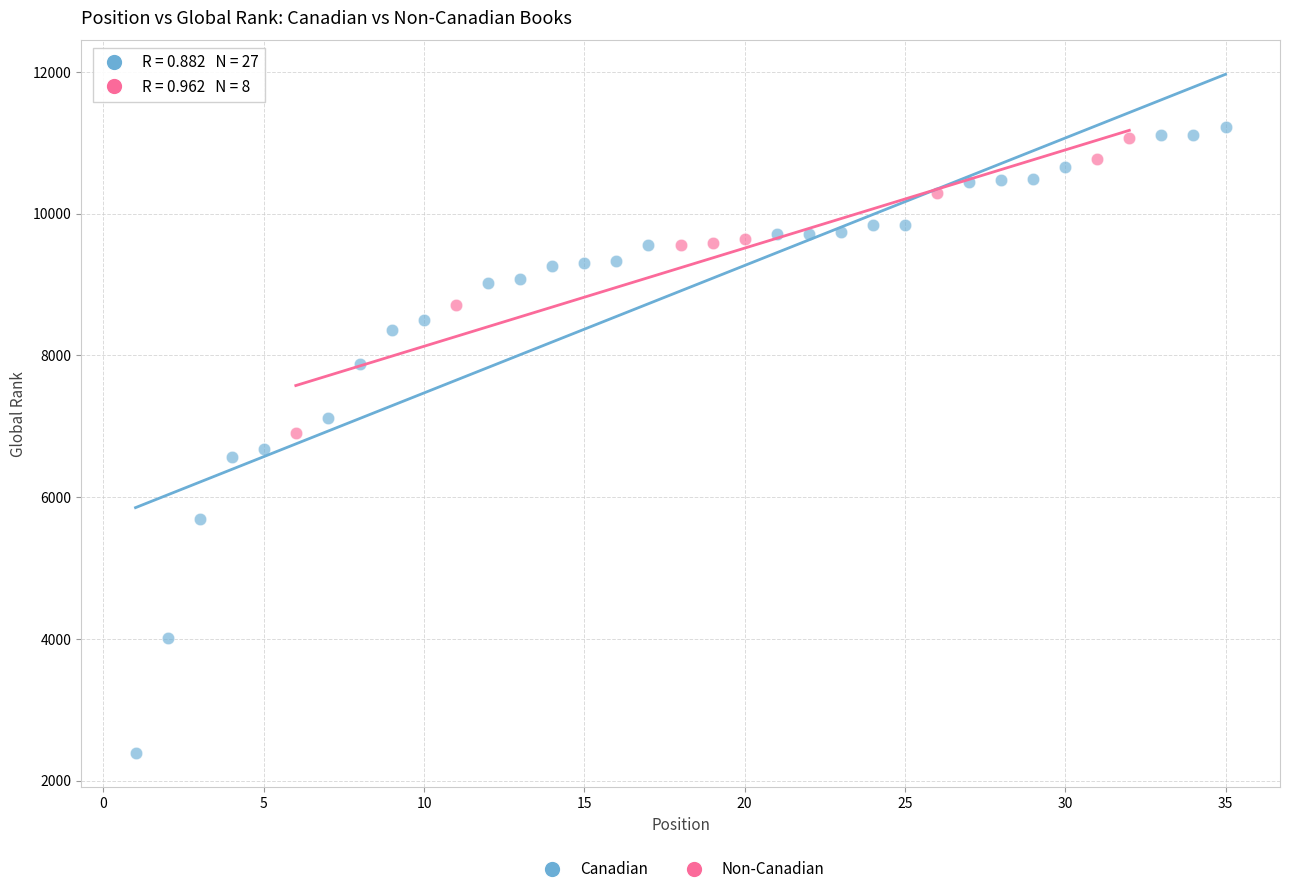

Which series has the widest spread of Y values?

Canadian